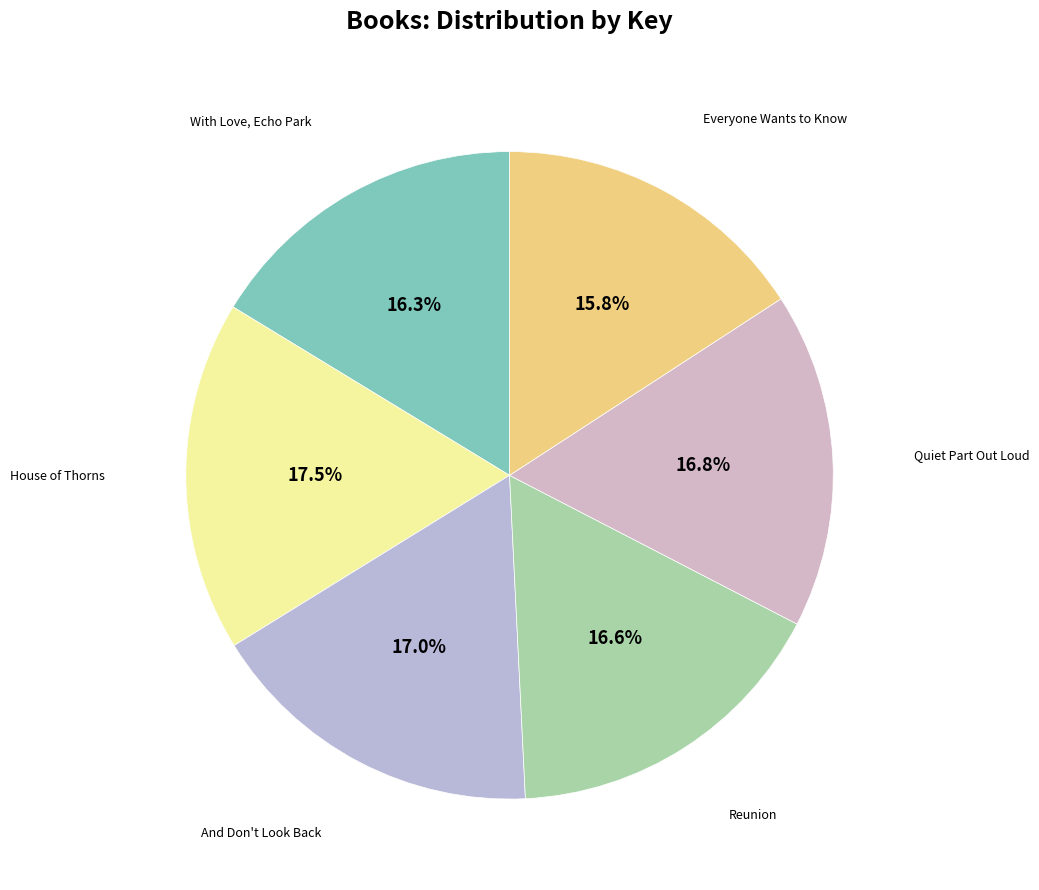

Is it true that And Don't Look Back is 17% of the pie?

True